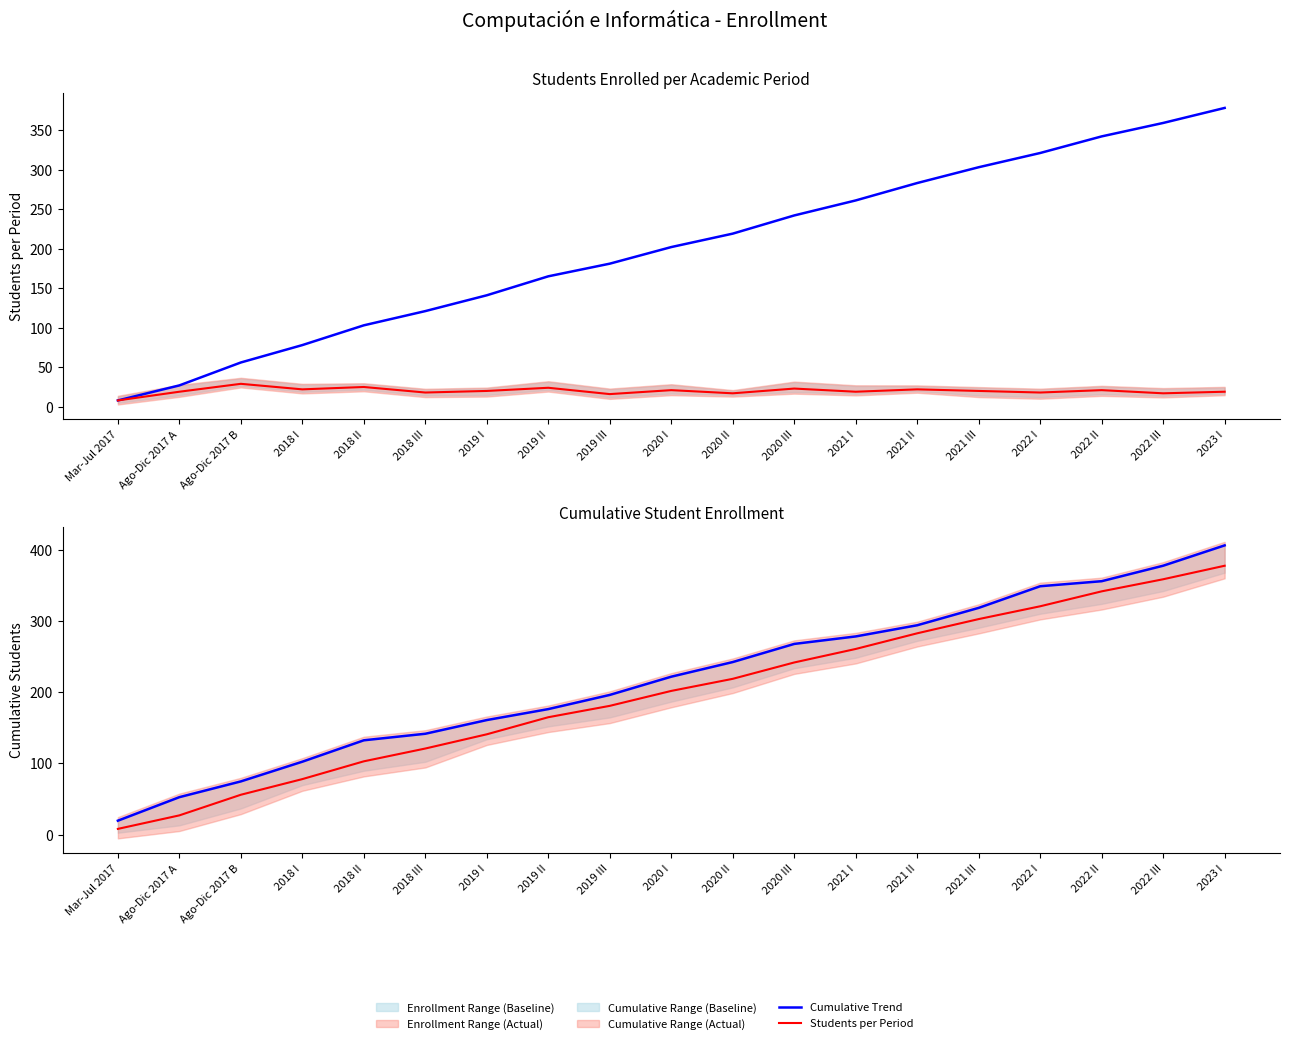

Which series has the largest total across all categories?

Upper Cumulative Trend